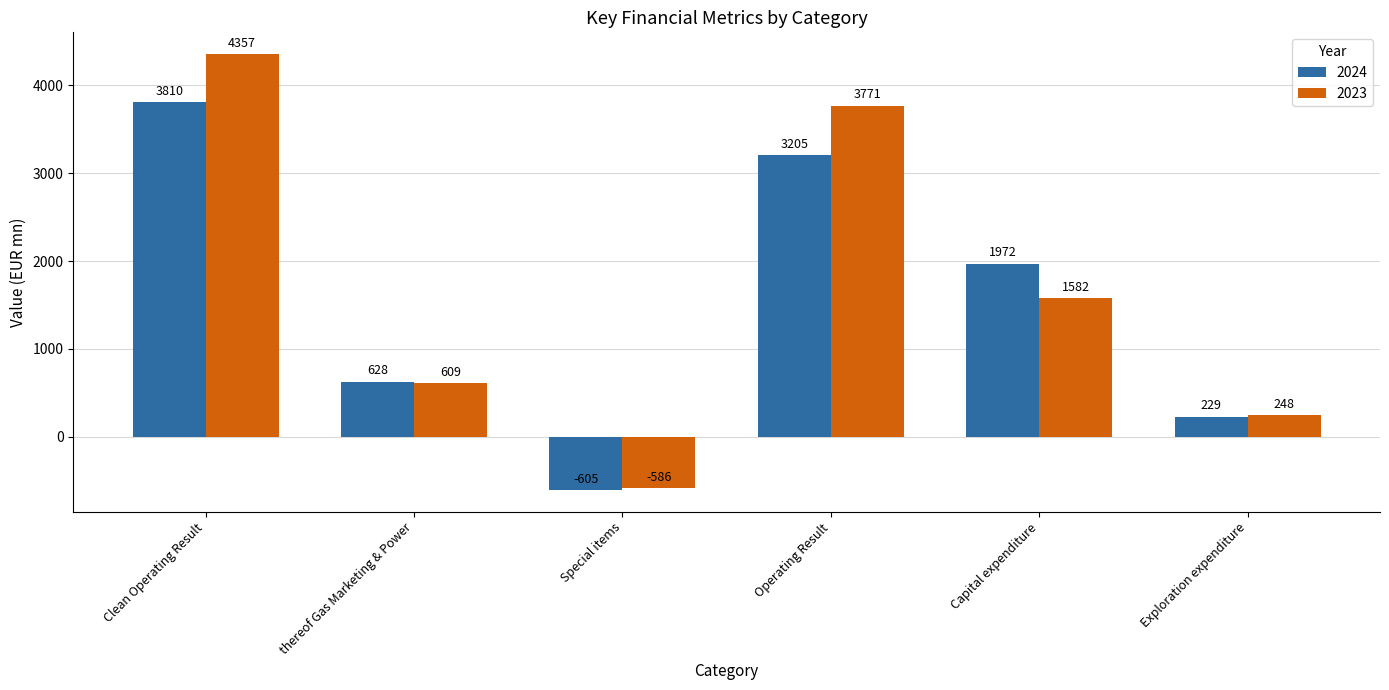

How many bars are there in each group?

2